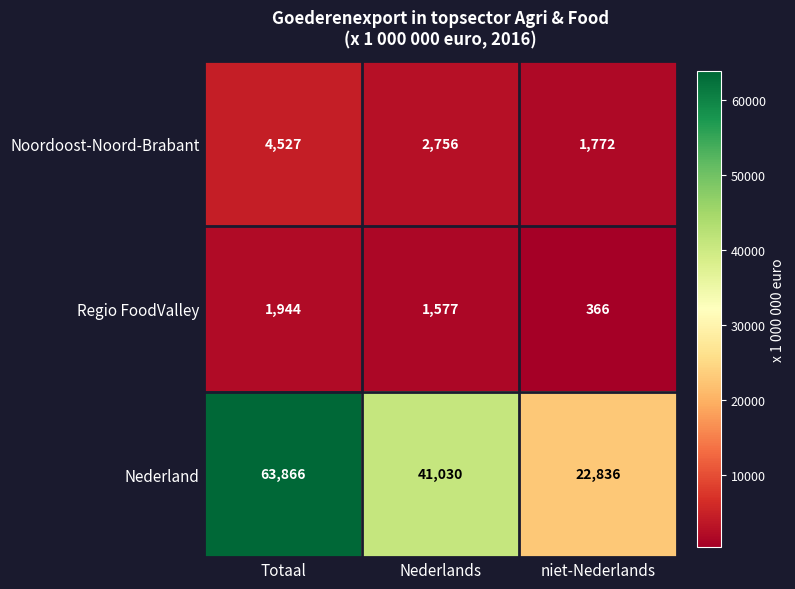

Count the number of data series in this chart.

3